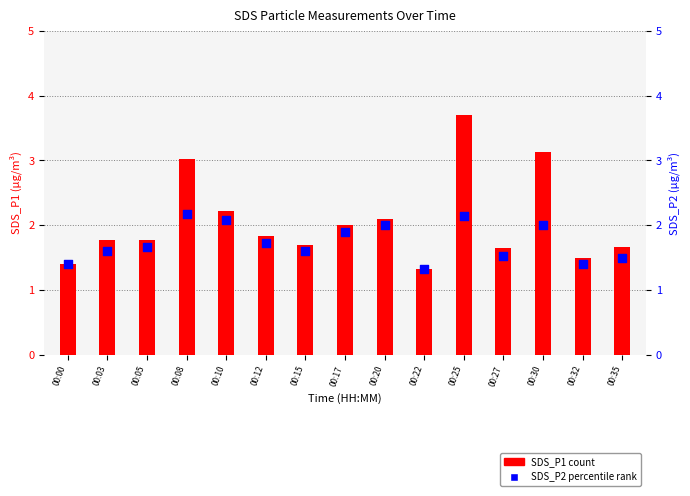

Which series has the largest total across all categories?

SDS_P1 (count)